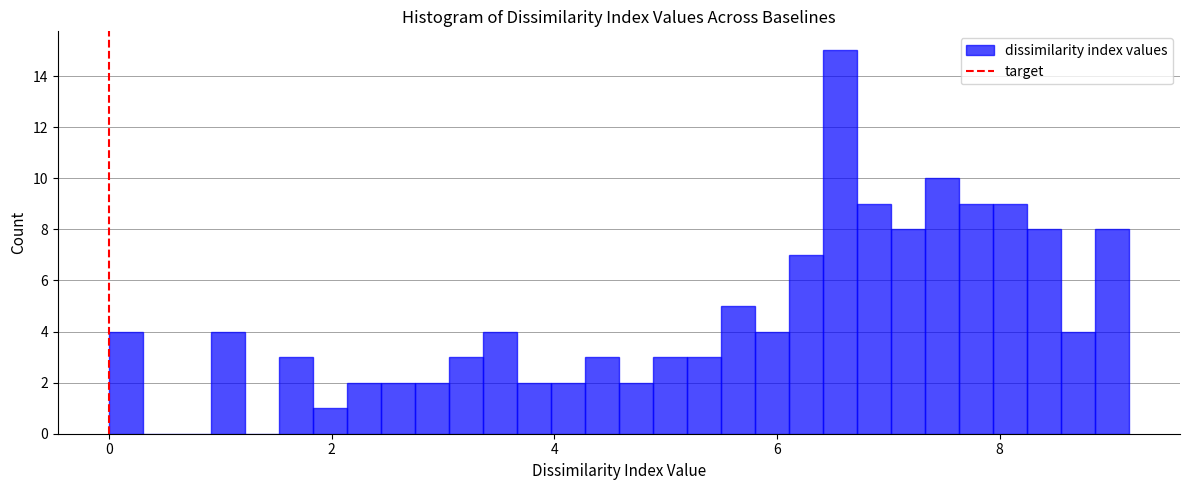

Around what value on the x-axis is the tallest bar? Give the approximate position of its centre, as read against the axis.

6.6